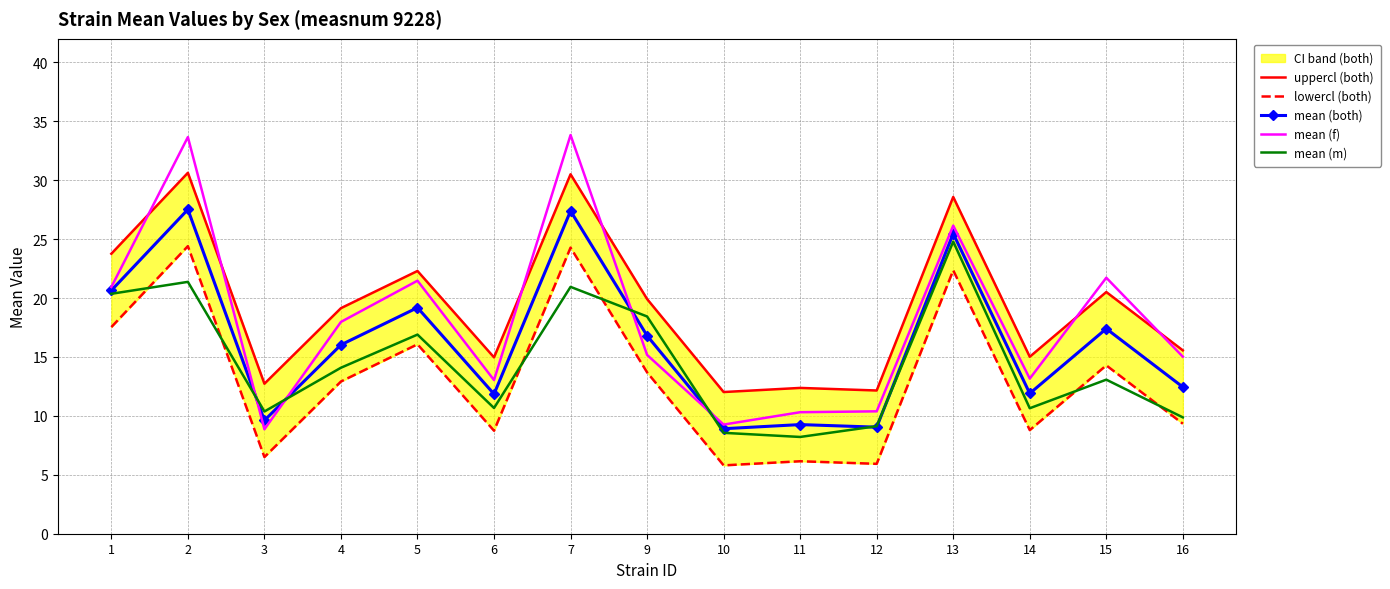

The mean (m) series shows 5.1 at 1. True or false?

False